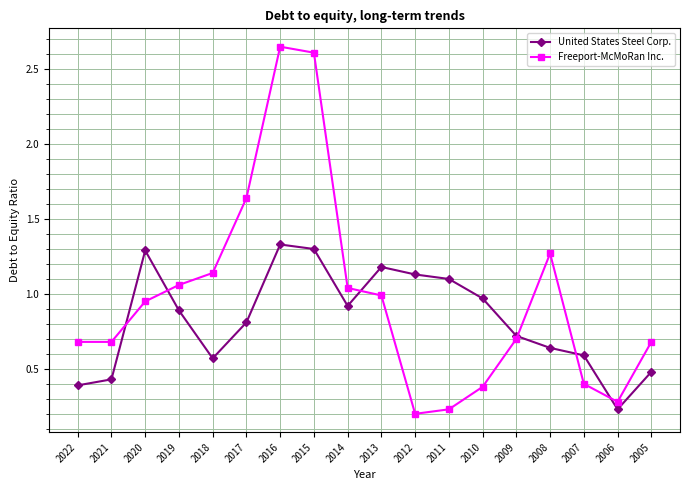

List the series in order of their overall mean, lowest first.

United States Steel Corp., Freeport-McMoRan Inc.